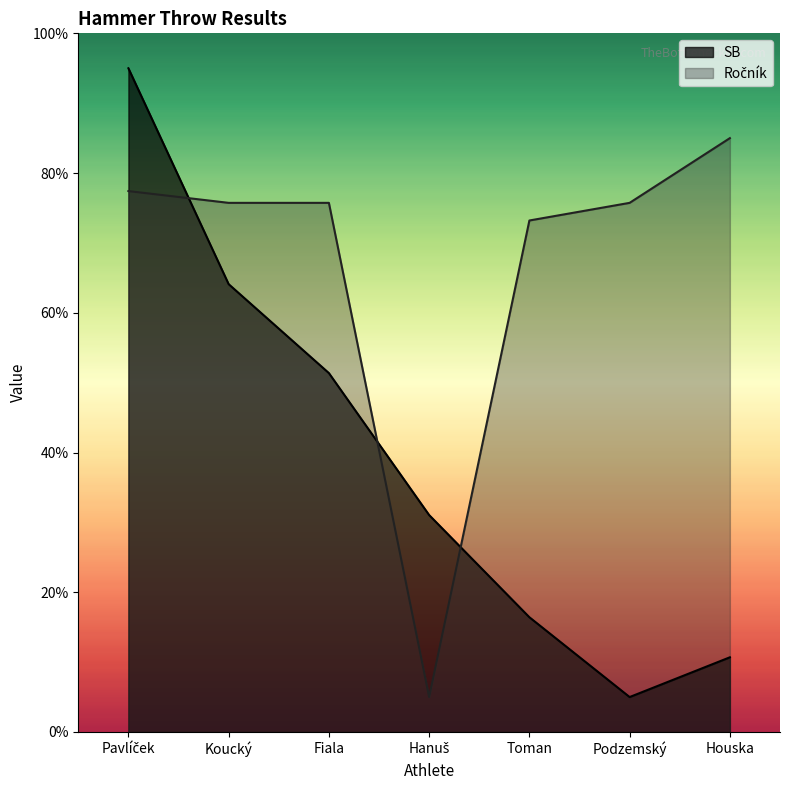

Where does the Ročník series first go above 75?

Pavlíček